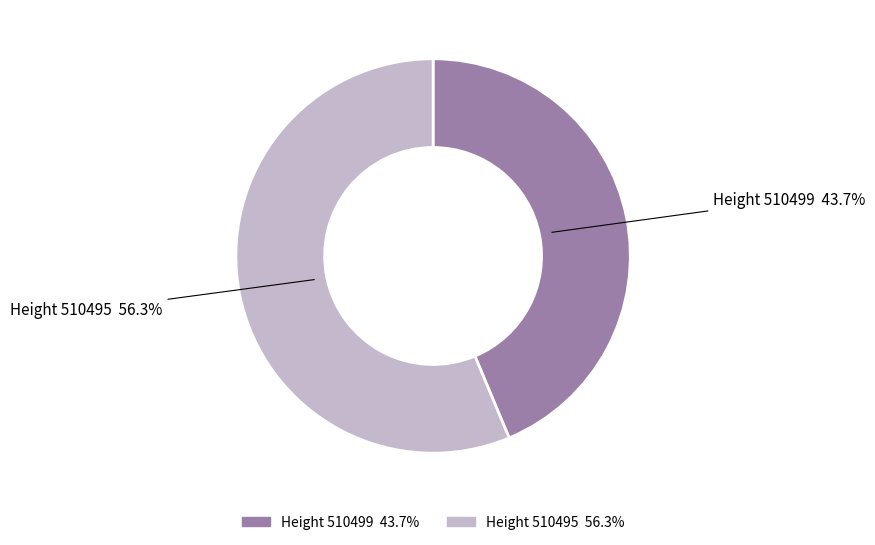

Does any single category account for the majority?

Yes